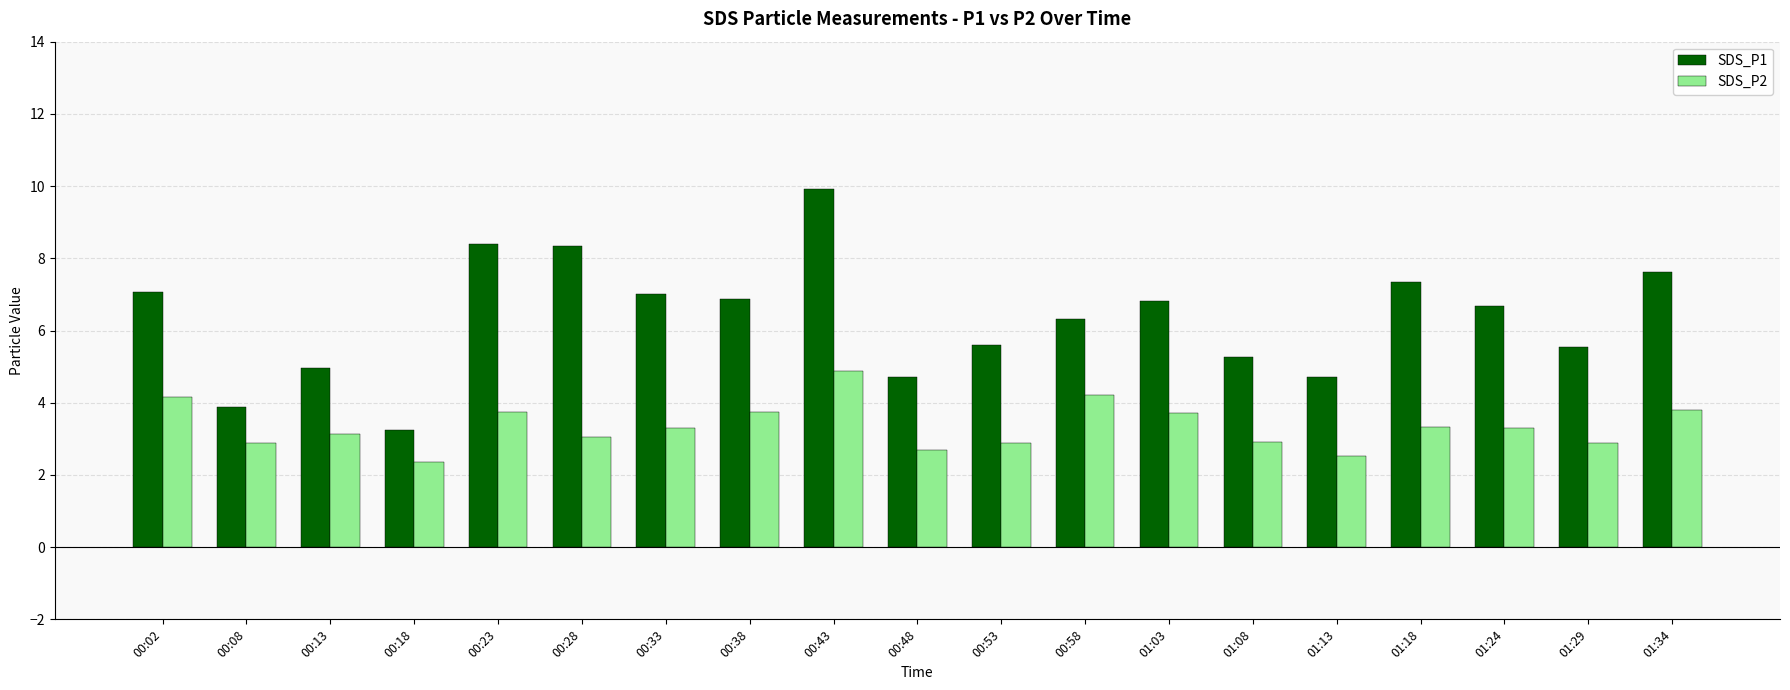

Which series has the largest total across all categories?

SDS_P1